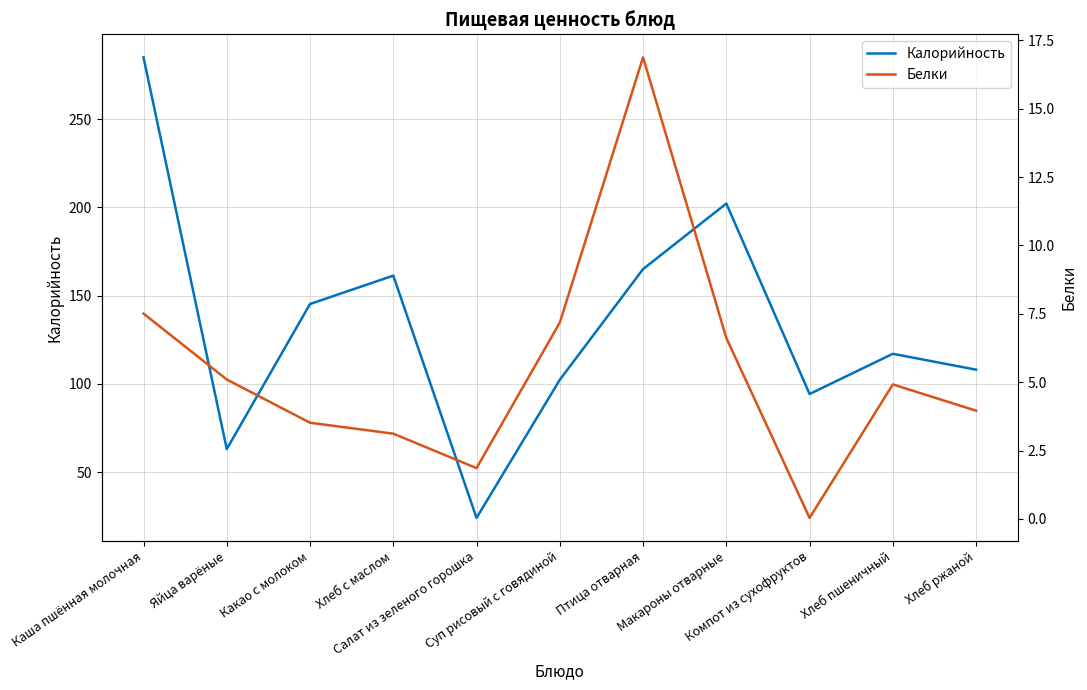

Is it true that Белки equals 5.1 at Яйца варёные?

True